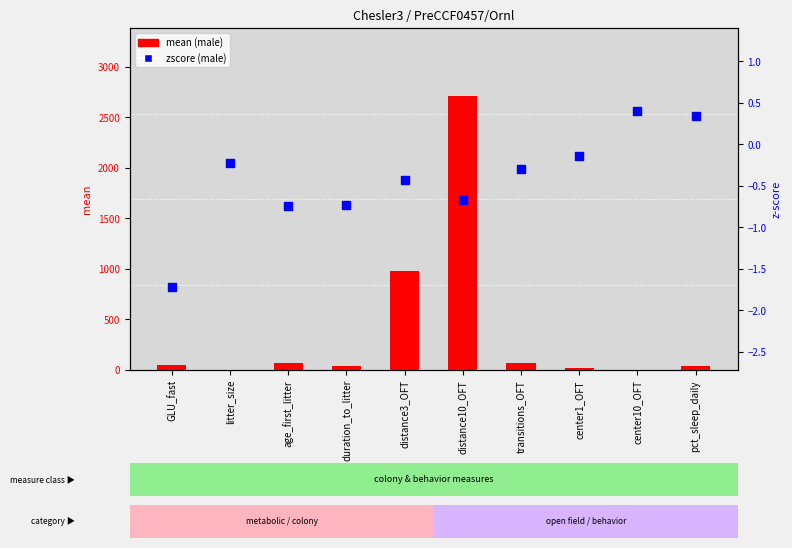

What are all the series names shown in the legend?

mean (male), zscore (male)